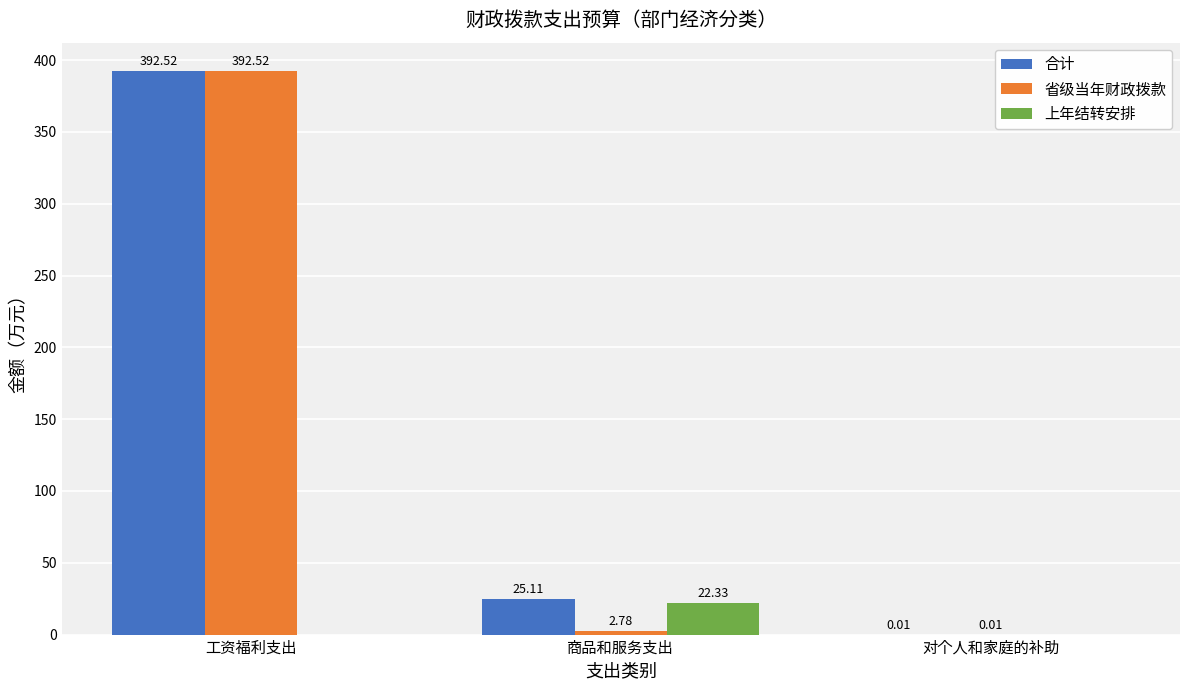

Which series has the largest total across all categories?

合计